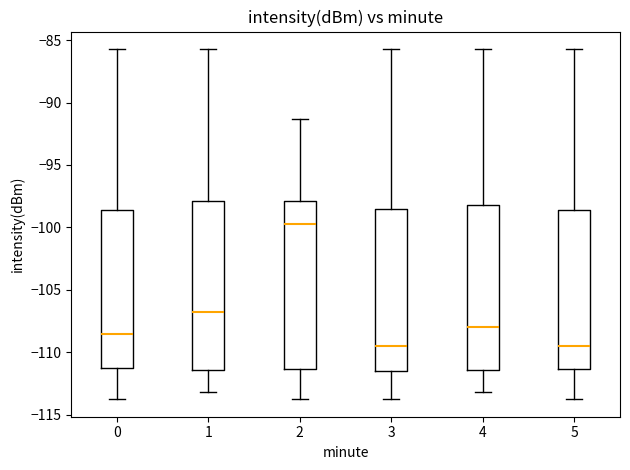

Reading left to right, transcribe this box plot: for each box, give where its median line is, the range the box spans, and where its two whiskers end, as read against the y-axis. The values are not printed on the chart, so give them approximately, as read against the axis.

0: median -108.5, box -111.5 to -98.5, whiskers -114.0 to -85.5
1: median -107.0, box -111.5 to -98.0, whiskers -113.0 to -85.5
2: median -99.5, box -111.5 to -98.0, whiskers -114.0 to -91.5
3: median -109.5, box -111.5 to -98.5, whiskers -114.0 to -85.5
4: median -108.0, box -111.5 to -98.0, whiskers -113.0 to -85.5
5: median -109.5, box -111.5 to -98.5, whiskers -114.0 to -85.5